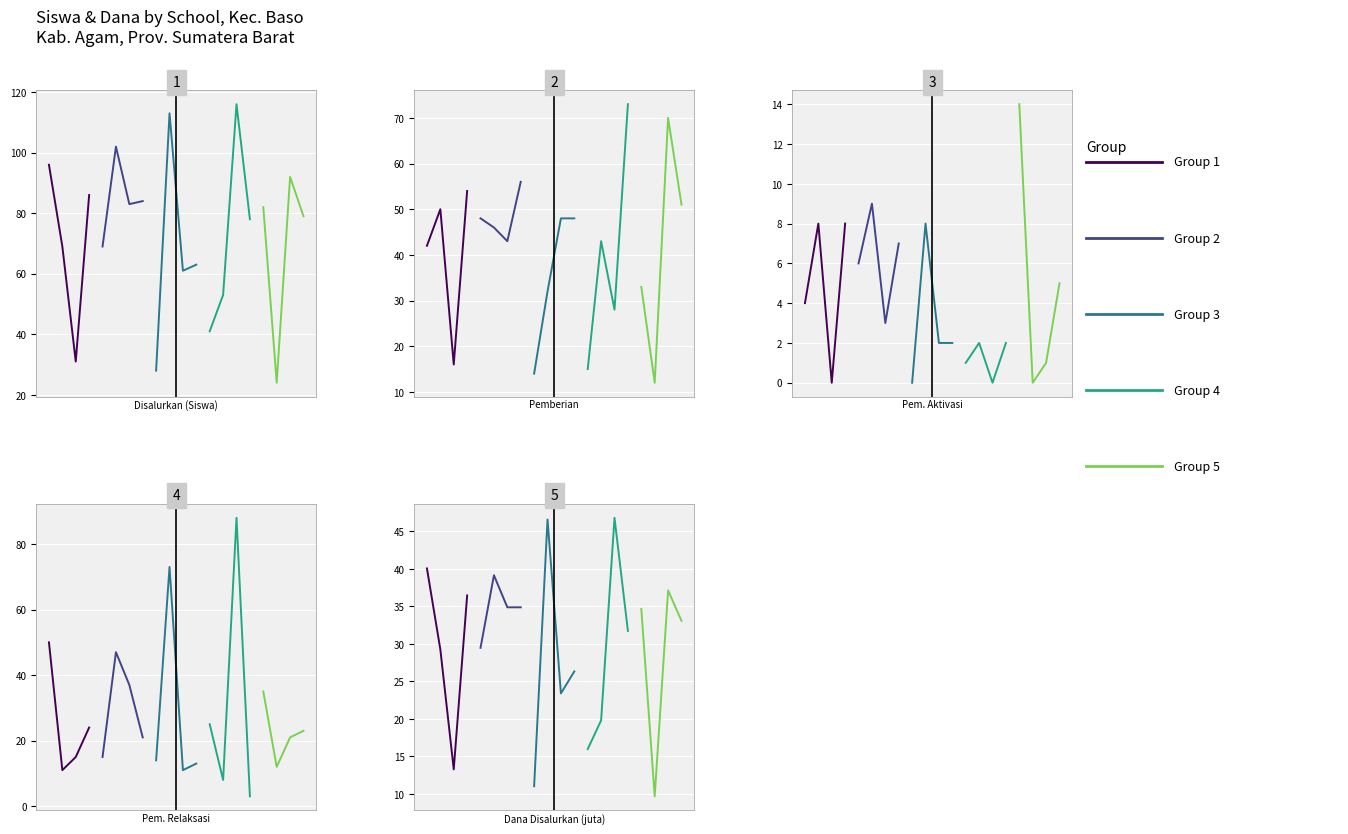

How many interior local valleys does the Group 1 series have?

1